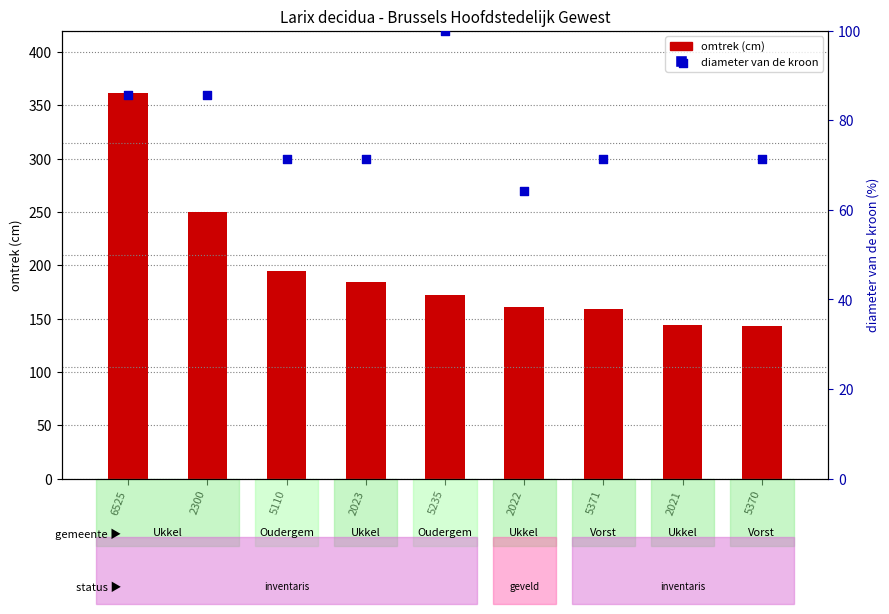

What is the total value across all series at 2023?

255.4